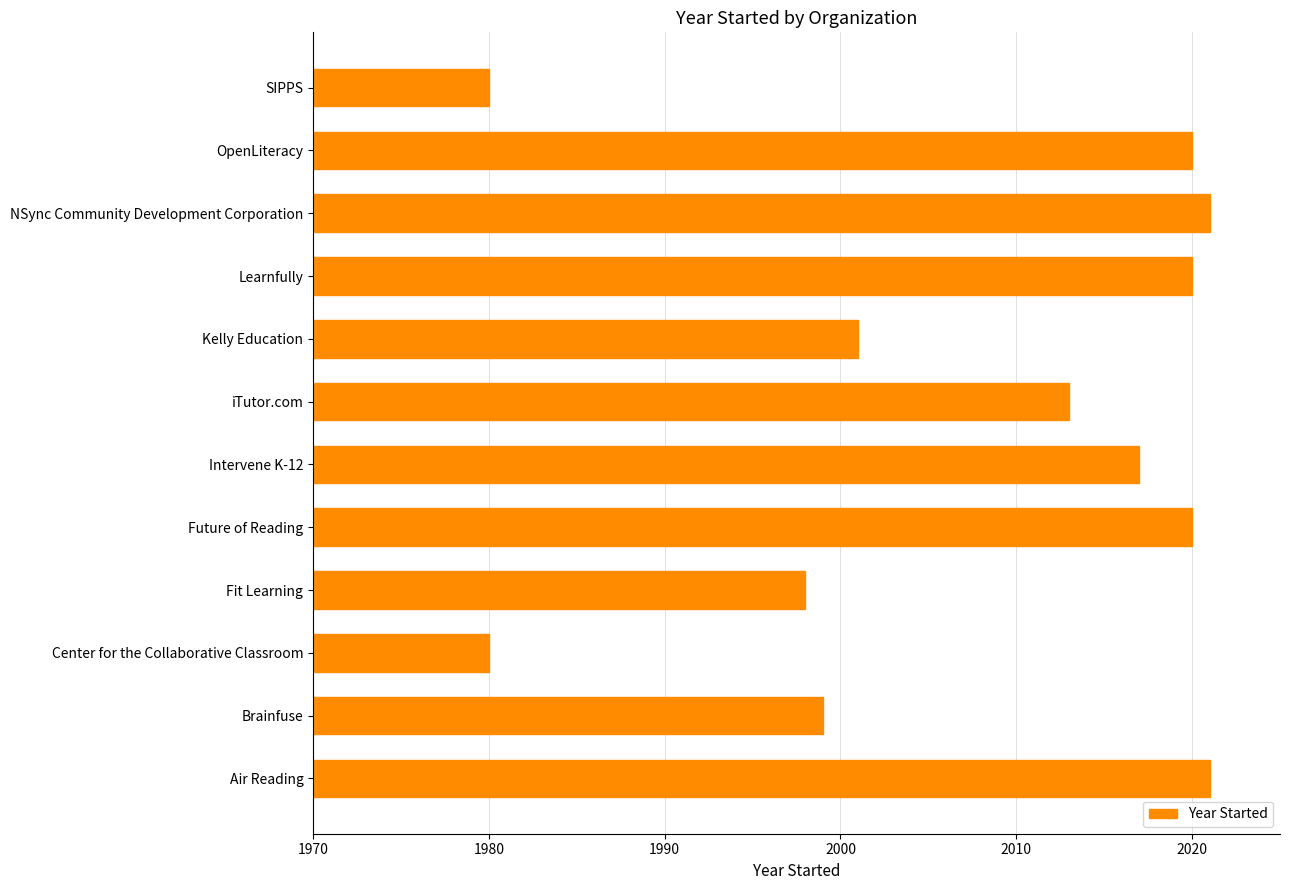

Count the number of data series in this chart.

1